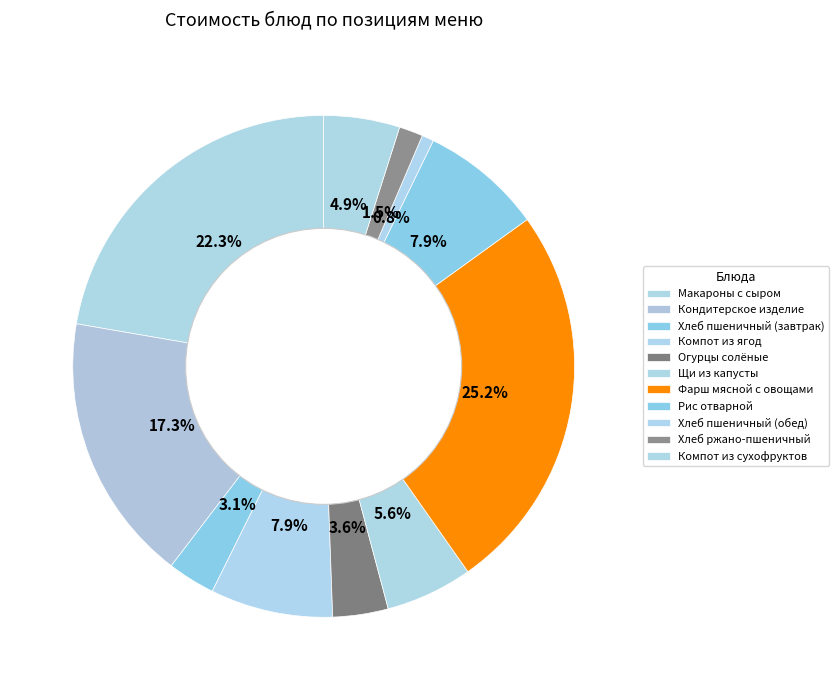

How many segments does this pie chart have?

11